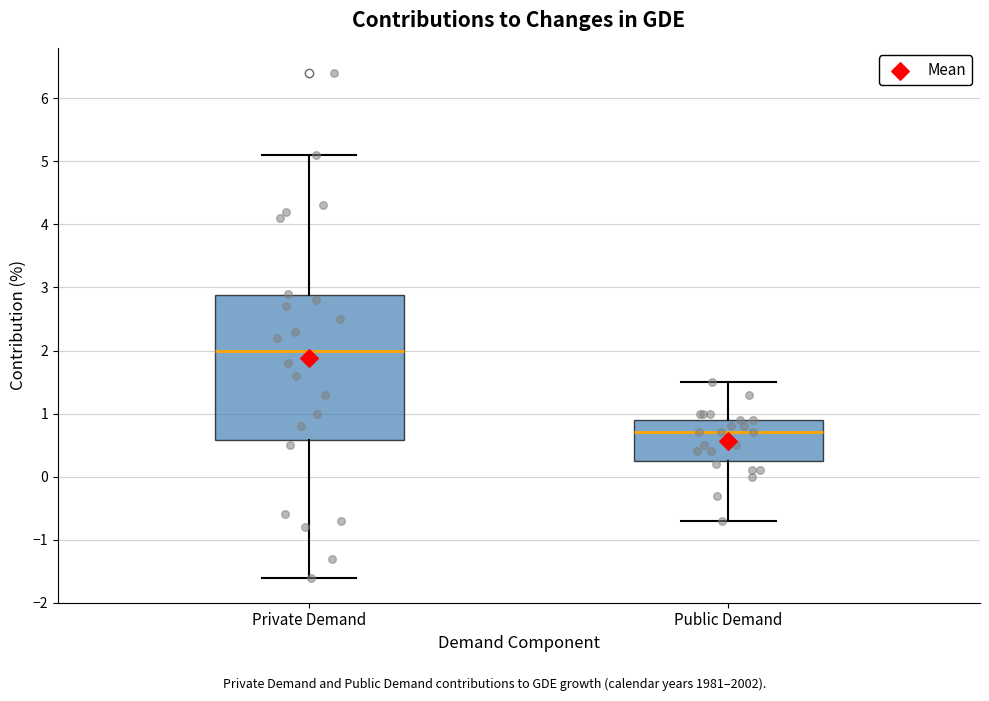

Reading left to right, transcribe this box plot: for each box, give where its median line is, the range the box spans, and where its two whiskers end, as read against the y-axis. The values are not printed on the chart, so give them approximately, as read against the axis.

Private Demand: median 2.0, box 0.6 to 2.9, whiskers -1.6 to 5.1
Public Demand: median 0.7, box 0.3 to 0.9, whiskers -0.7 to 1.5